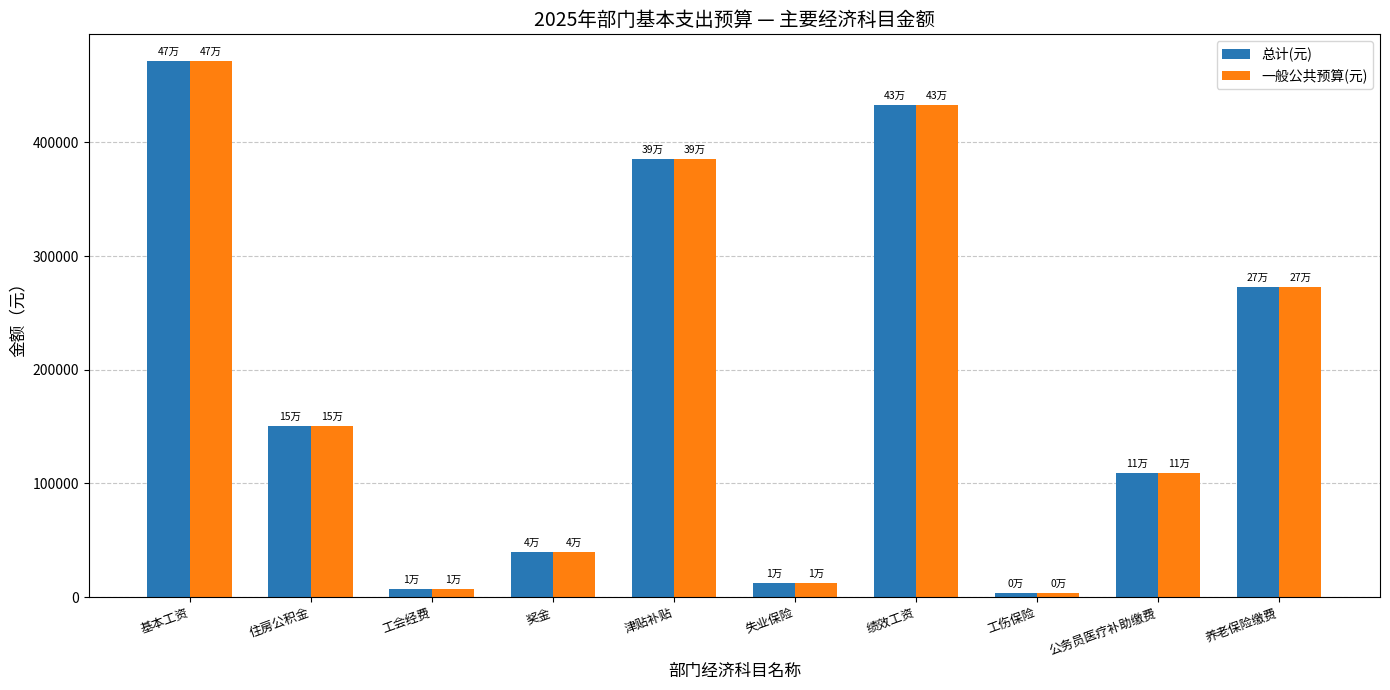

Does the chart contain stacked bars?

No